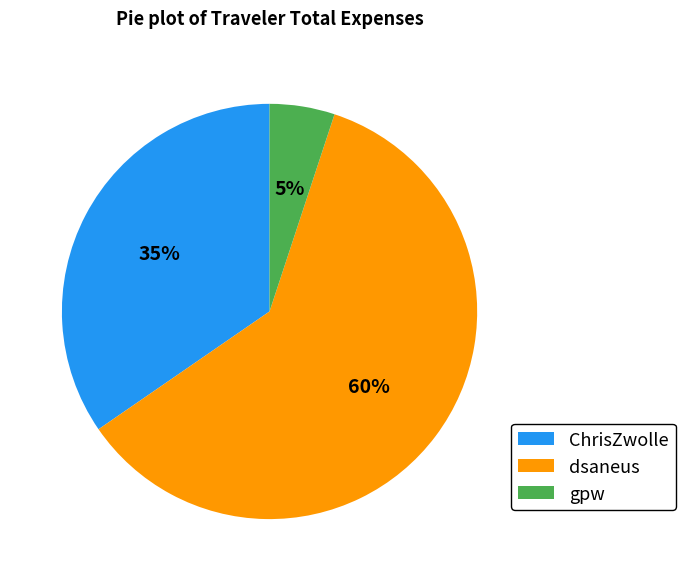

What percentage is the dsaneus slice, to the nearest percent?

60%